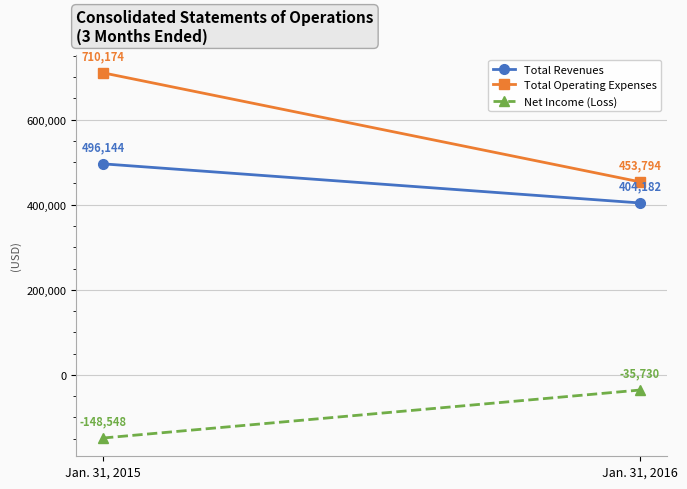

The value of Total Operating Expenses at Jan. 31, 2015 is 710174. True or false?

True